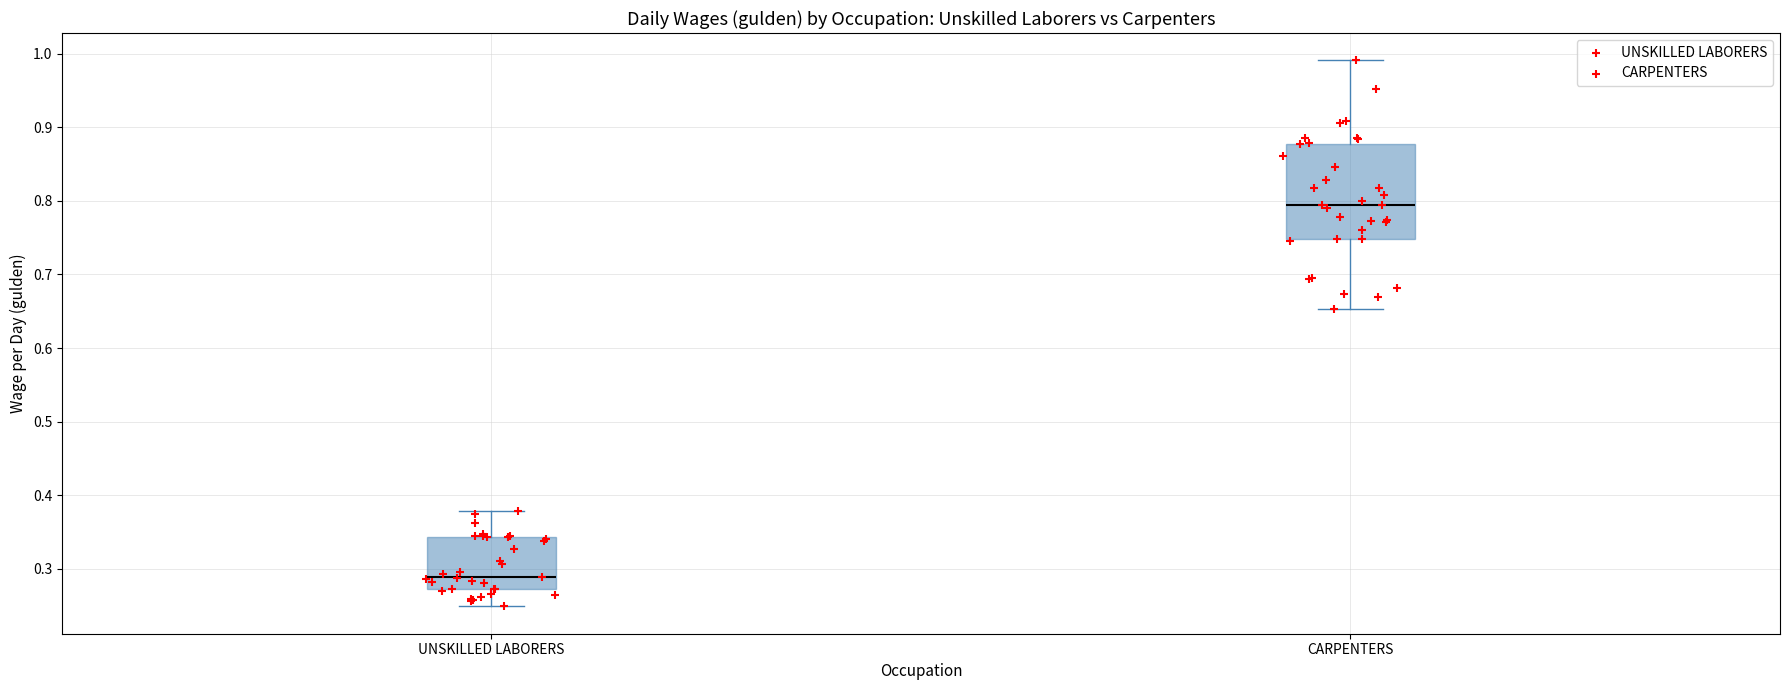

Reading left to right, transcribe this box plot: for each box, give where its median line is, the range the box spans, and where its two whiskers end, as read against the y-axis. The values are not printed on the chart, so give them approximately, as read against the axis.

UNSKILLED LABORERS: median 0.29, box 0.27 to 0.34, whiskers 0.25 to 0.38
CARPENTERS: median 0.79, box 0.75 to 0.88, whiskers 0.65 to 0.99